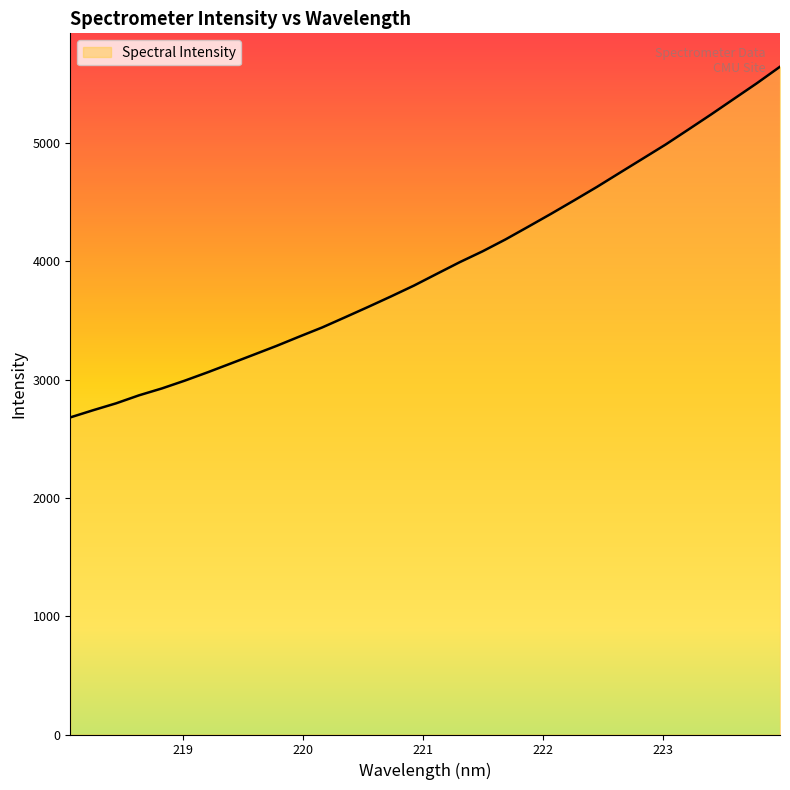

How many lines are shown in the chart?

1